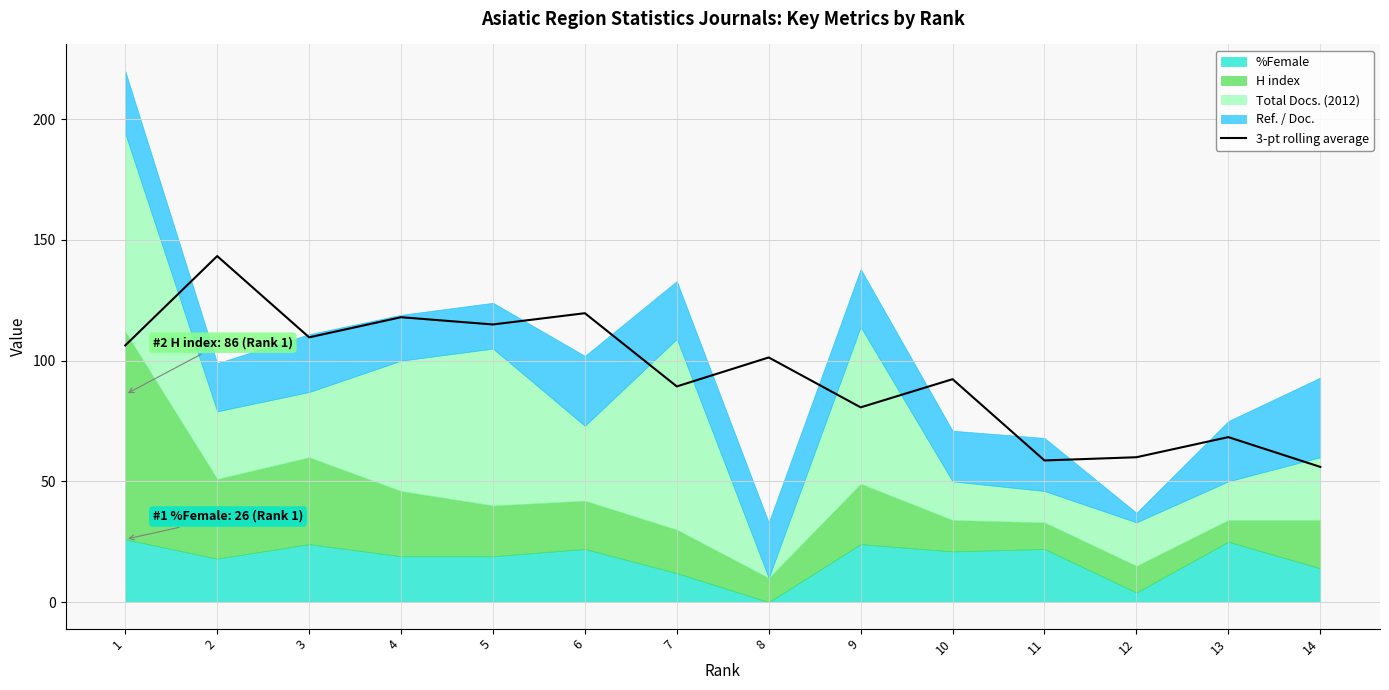

List the labels in order of value, largest first.

2, 6, 4, 5, 3, 1, 8, 10, 7, 9, 13, 12, 11, 14